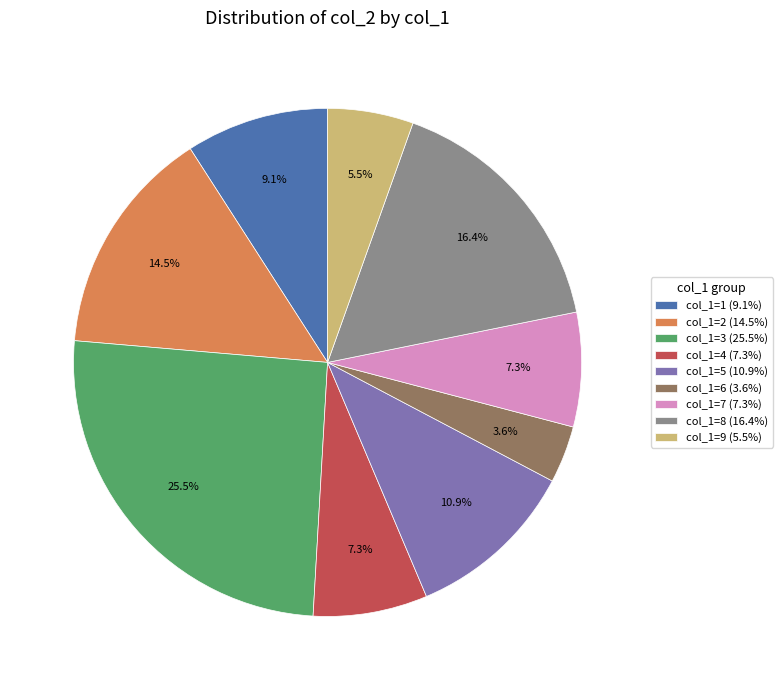

To the nearest percent, what is the average slice percentage?

11%